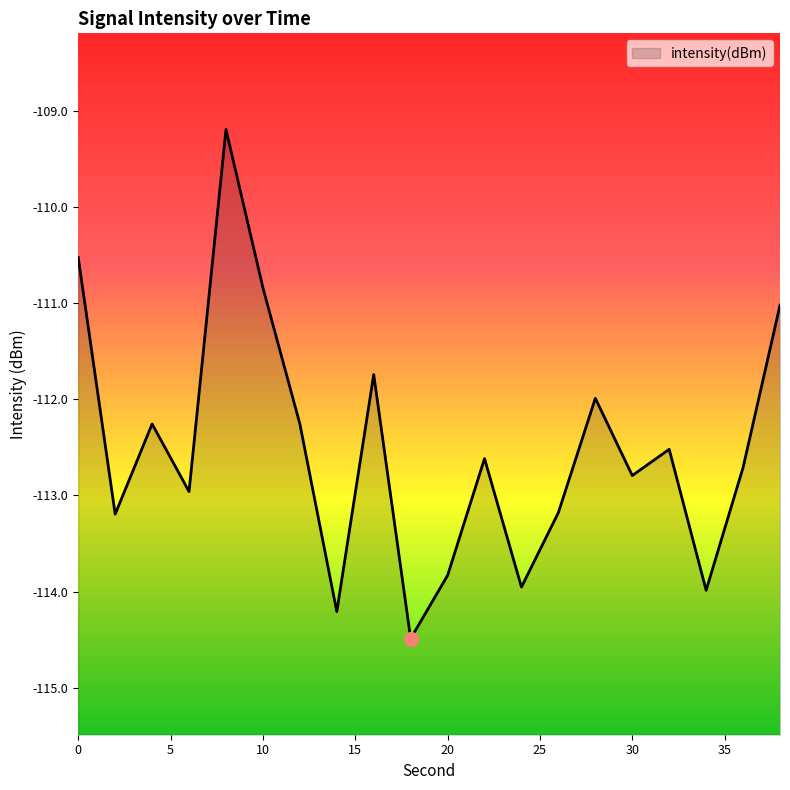

How many data points are less than -112?

14